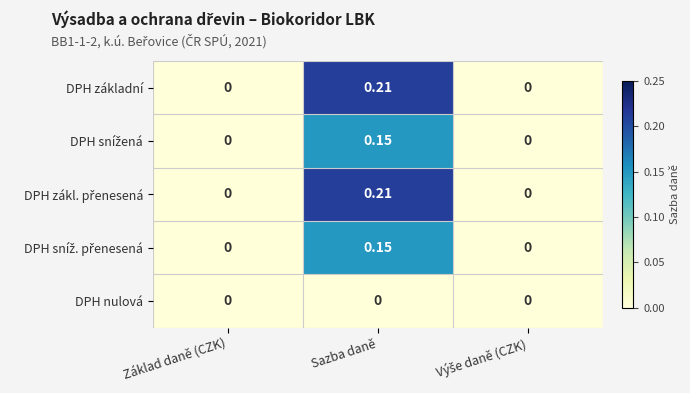

Which label corresponds to the largest value in the chart?

Sazba daně